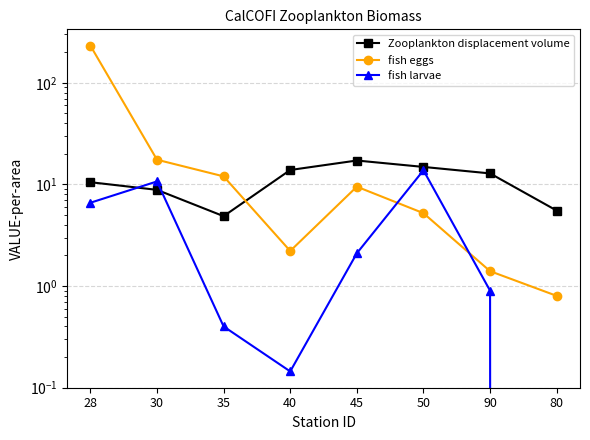

What is the label of the 4th point from the left?

40